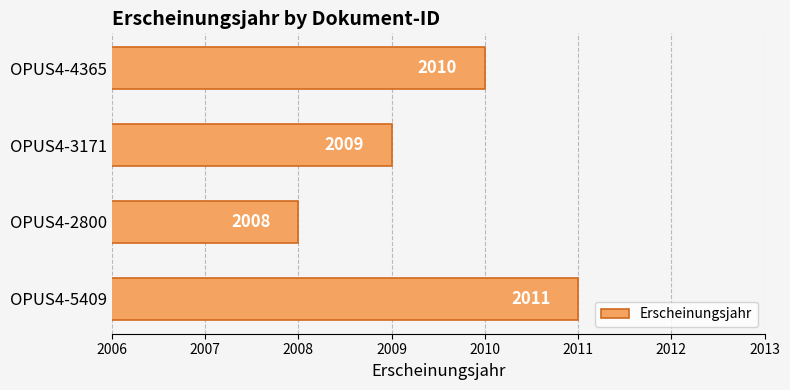

Reading bottom to top, extract all data points from this chart.

2011	2008	2009	2010